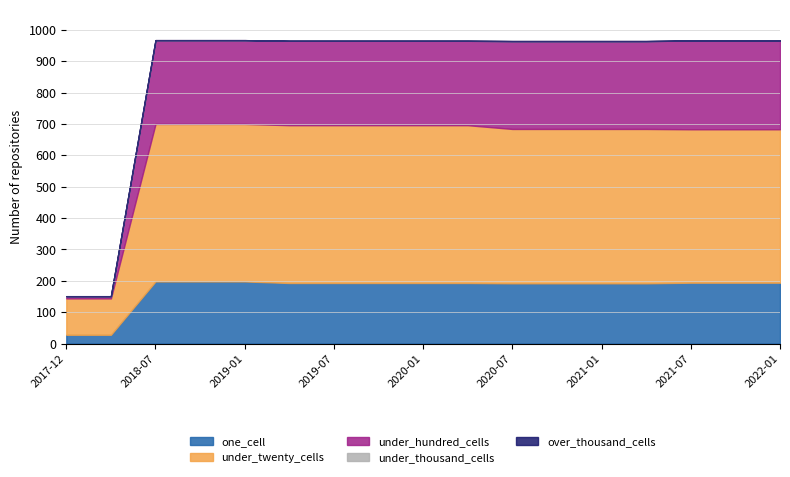

What is the difference between the one_cell values at 2020-04-01 and 2017-12-22?

165